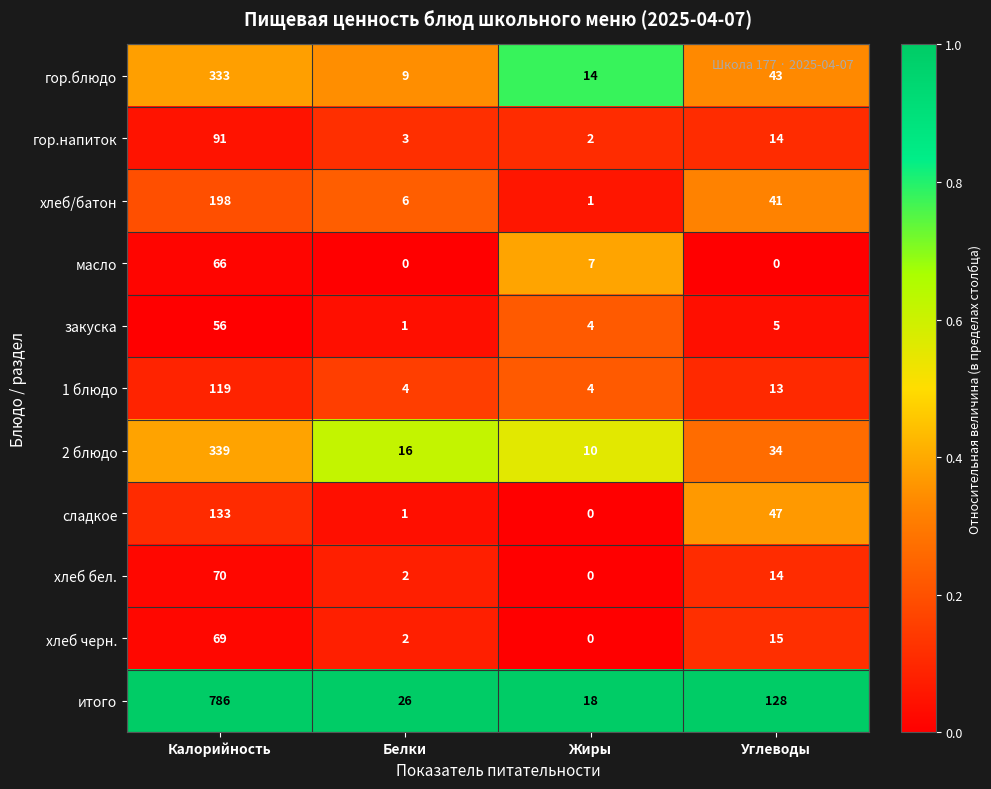

The хлеб черн. series shows 15 at Углеводы. True or false?

True